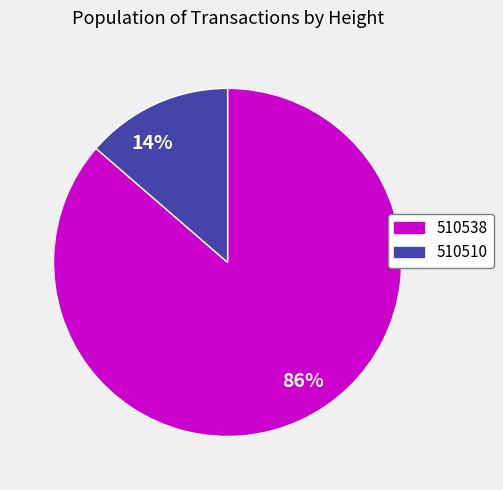

Which slice is the smallest?

14%